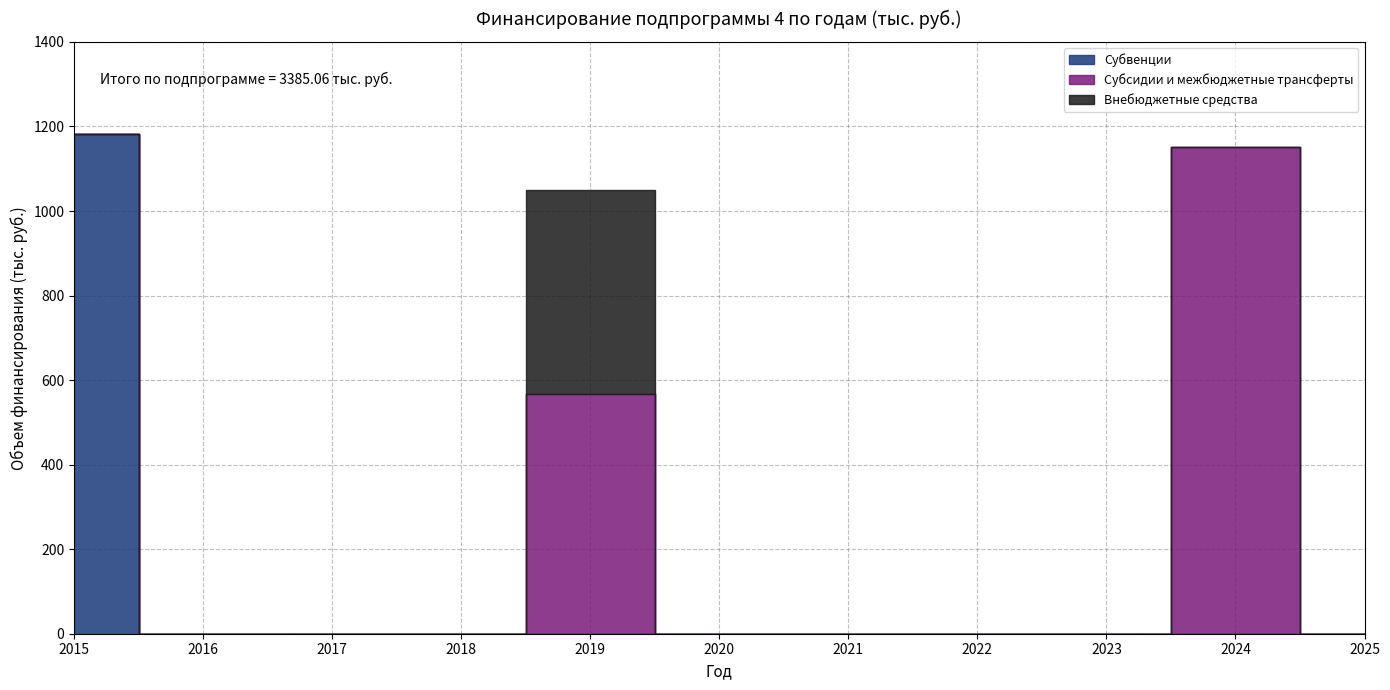

The value of Внебюджетные средства at 2025 is -279.8. True or false?

False